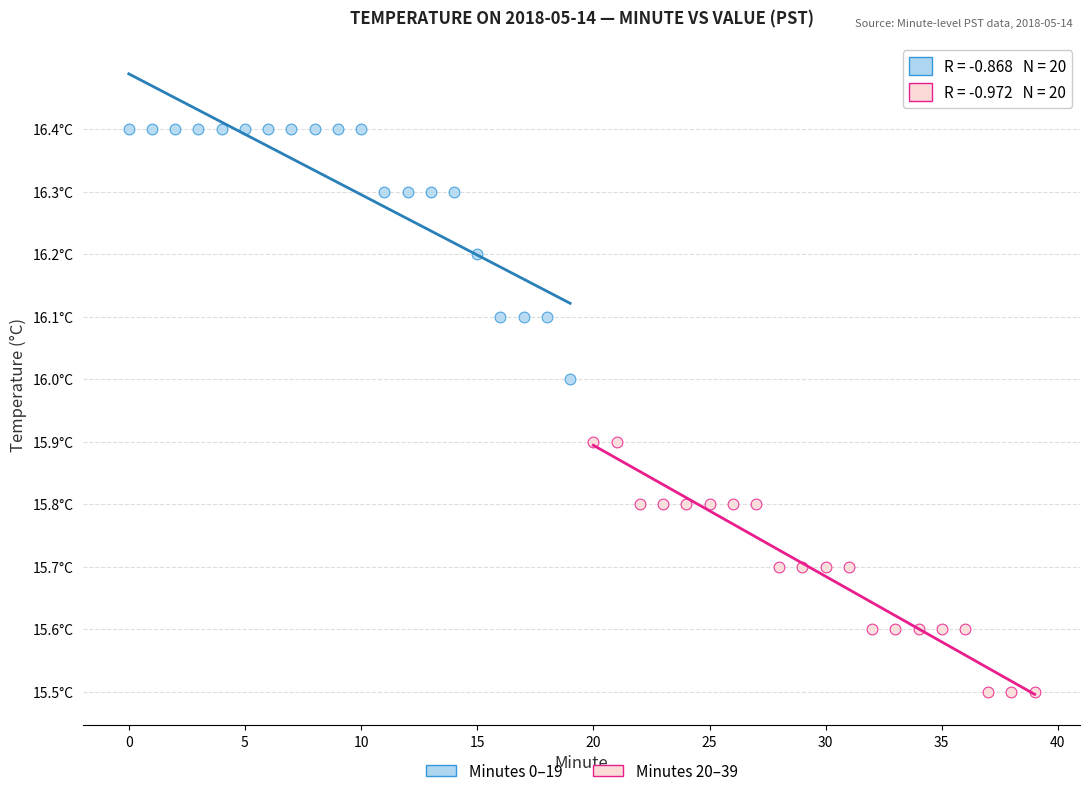

Which series reaches the maximum Y coordinate?

Minutes 0–19